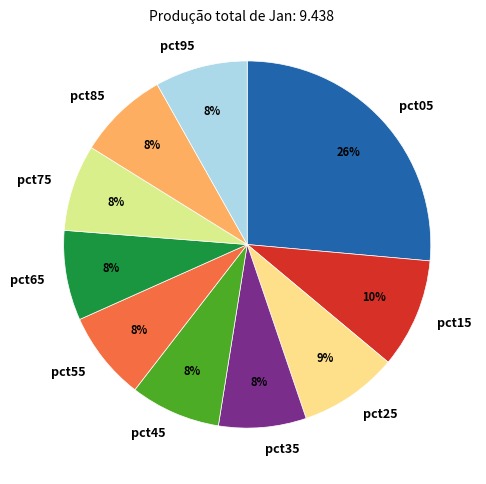

To the nearest percent, what is the average slice percentage?

10%